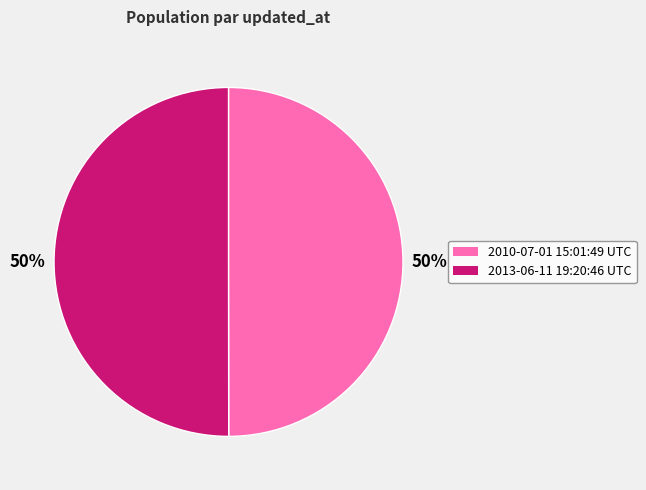

How many slices are in this pie chart?

2